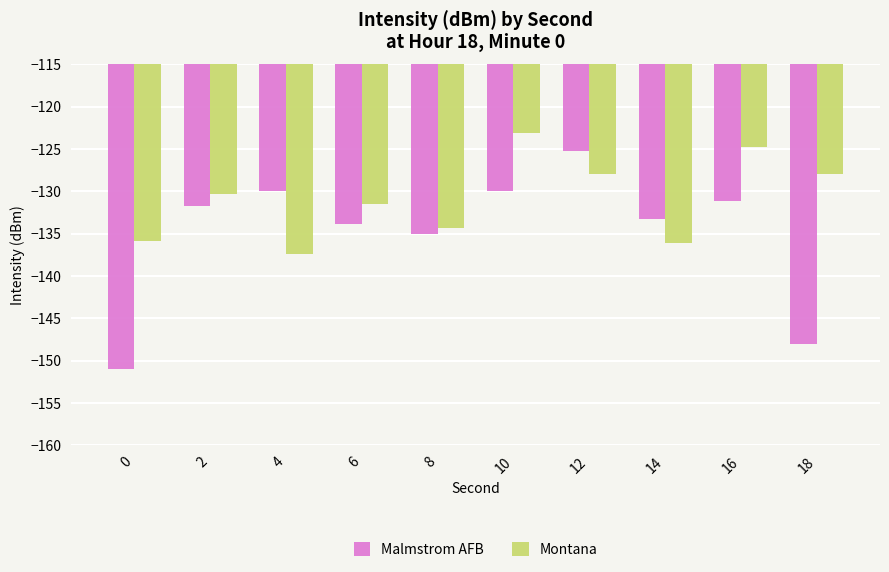

Reading left to right, list all the values displayed in this chart.

Malmstrom AFB: -151.0	-131.7	-129.9	-133.8	-135.0	-129.9	-125.2	-133.3	-131.2	-148.0
Montana: -135.8	-130.4	-137.4	-131.5	-134.3	-123.1	-127.9	-136.1	-124.8	-127.9